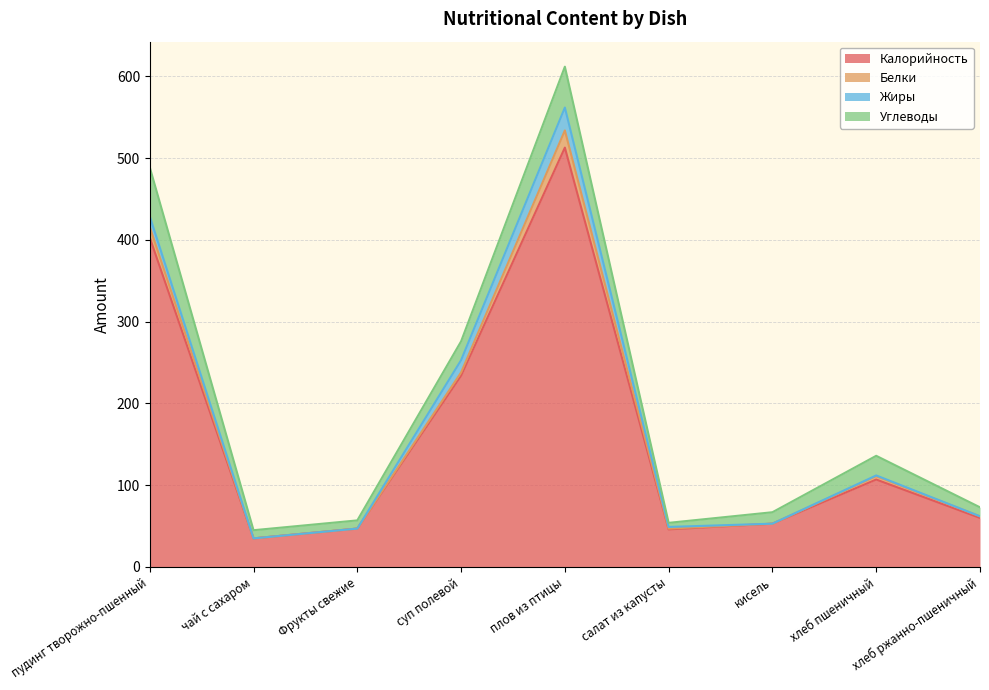

True or false: Углеводы has more than 2 interior local peaks.

False